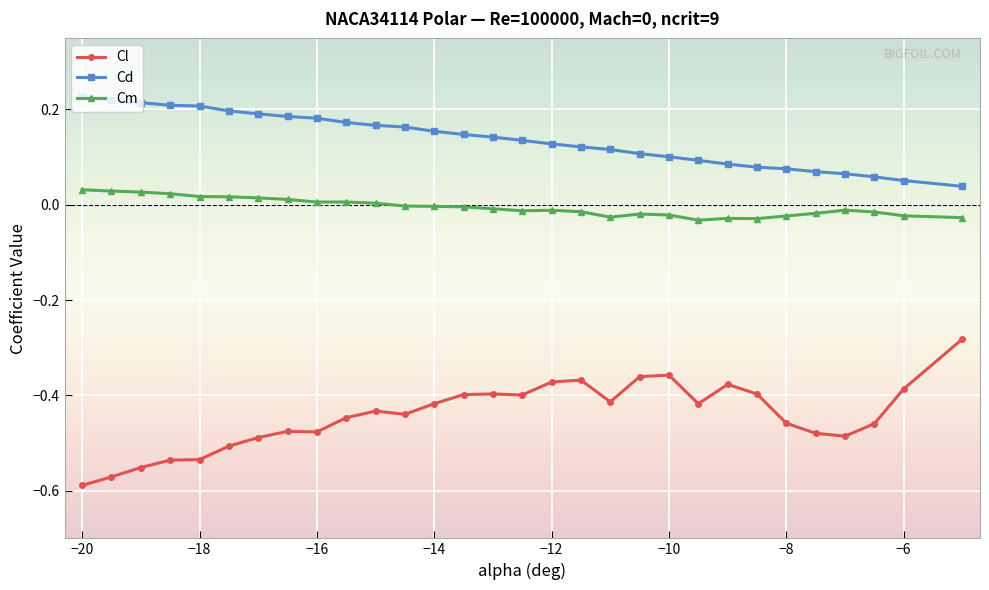

Which series has the widest spread of values?

Cl